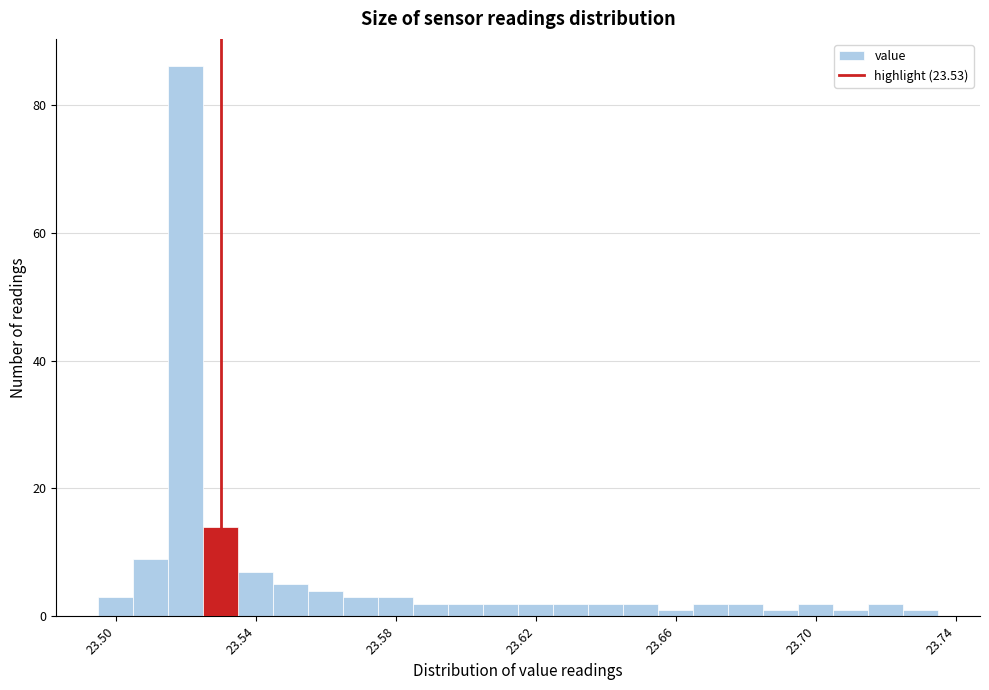

Read against the x-axis, roughly where is the centre of the tallest bar?

23.520